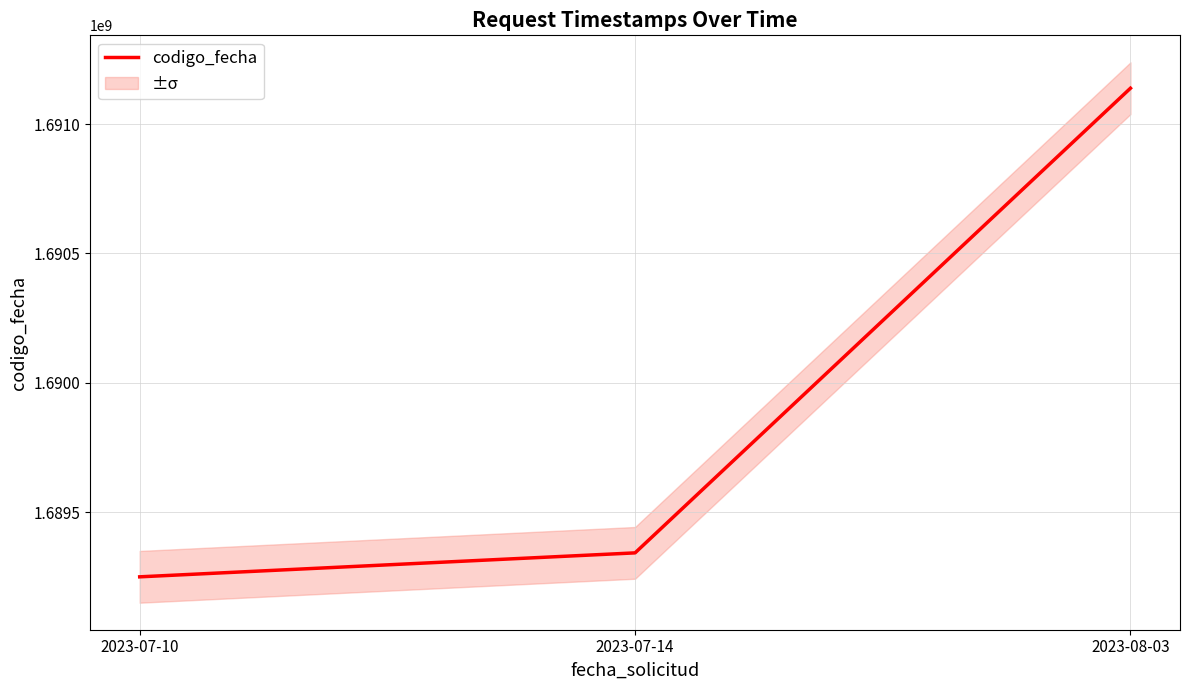

What is the maximum value shown in the chart?

1691138369